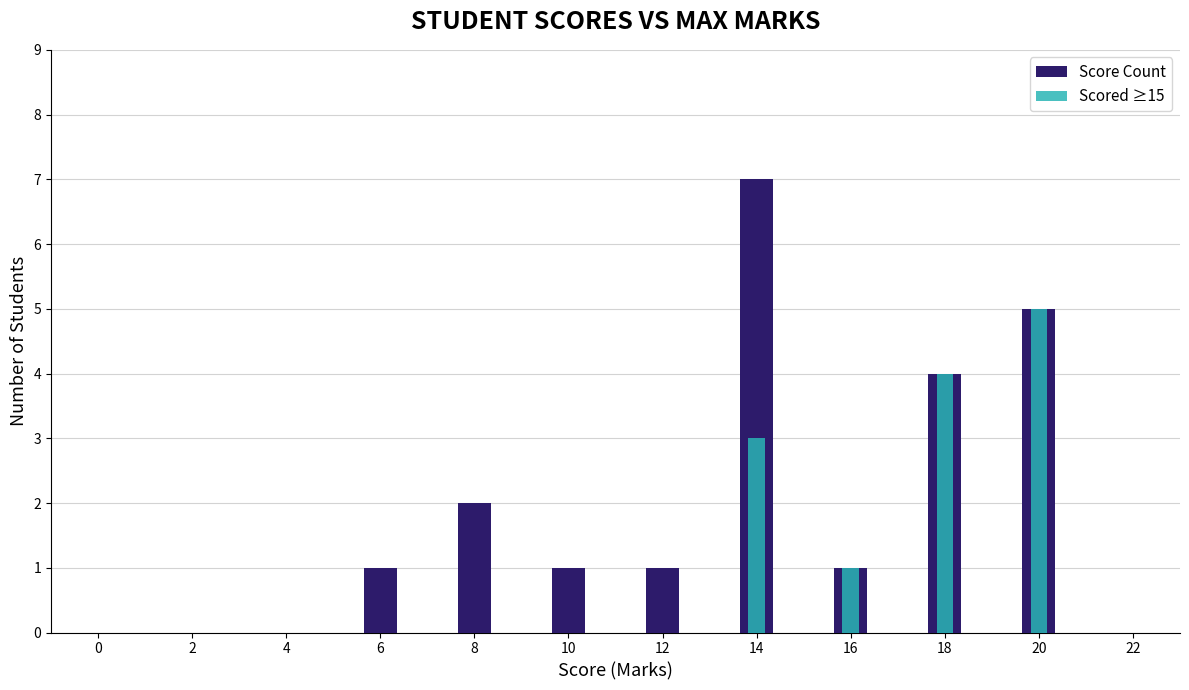

How many values in Score Count are above zero?

8